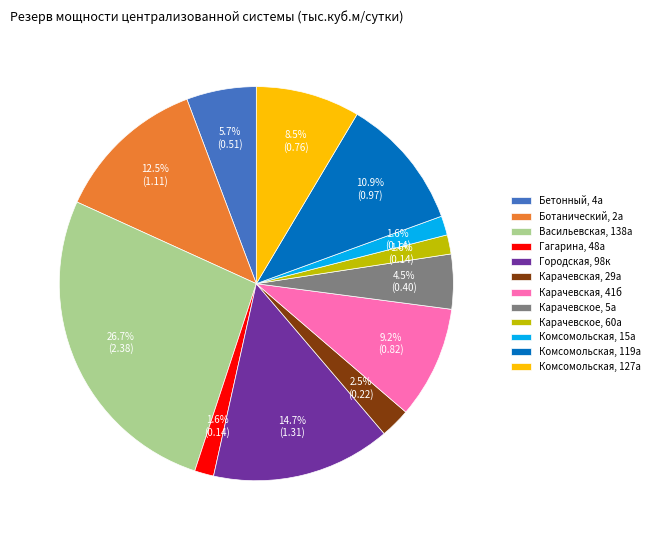

Which has a higher value, Карачевское, 5а or Городская, 98к?

Городская, 98к